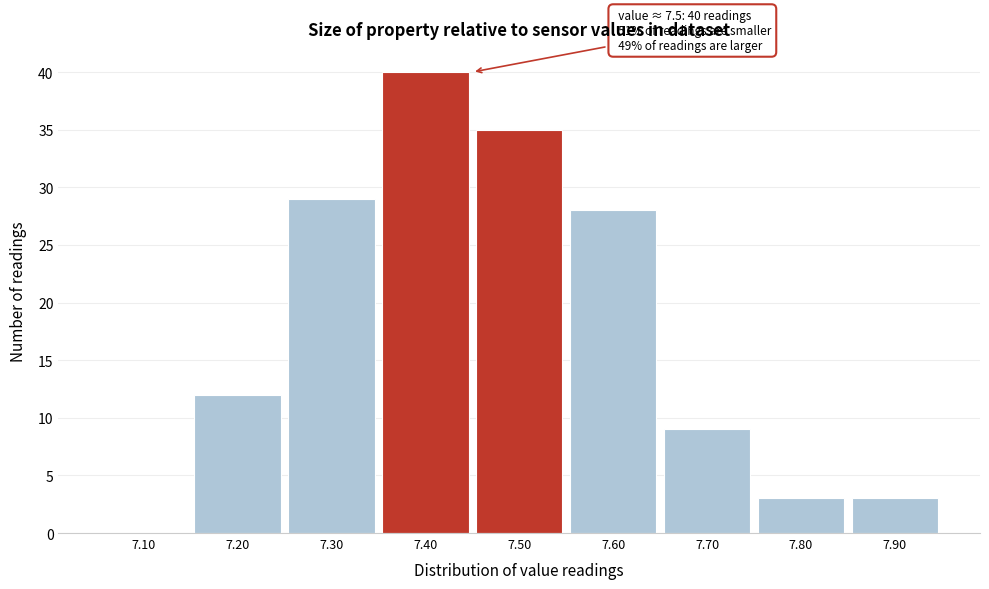

Reading left to right, extract all data points from this chart.

7.10=0	7.20=12	7.30=29	7.40=40	7.50=35	7.60=28	7.70=9	7.80=3	7.90=3